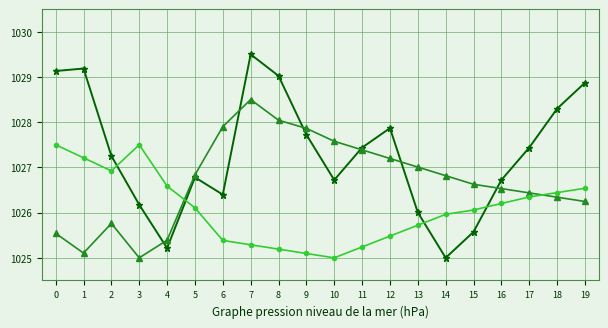

What is the total value across all series at 5?

3079.7